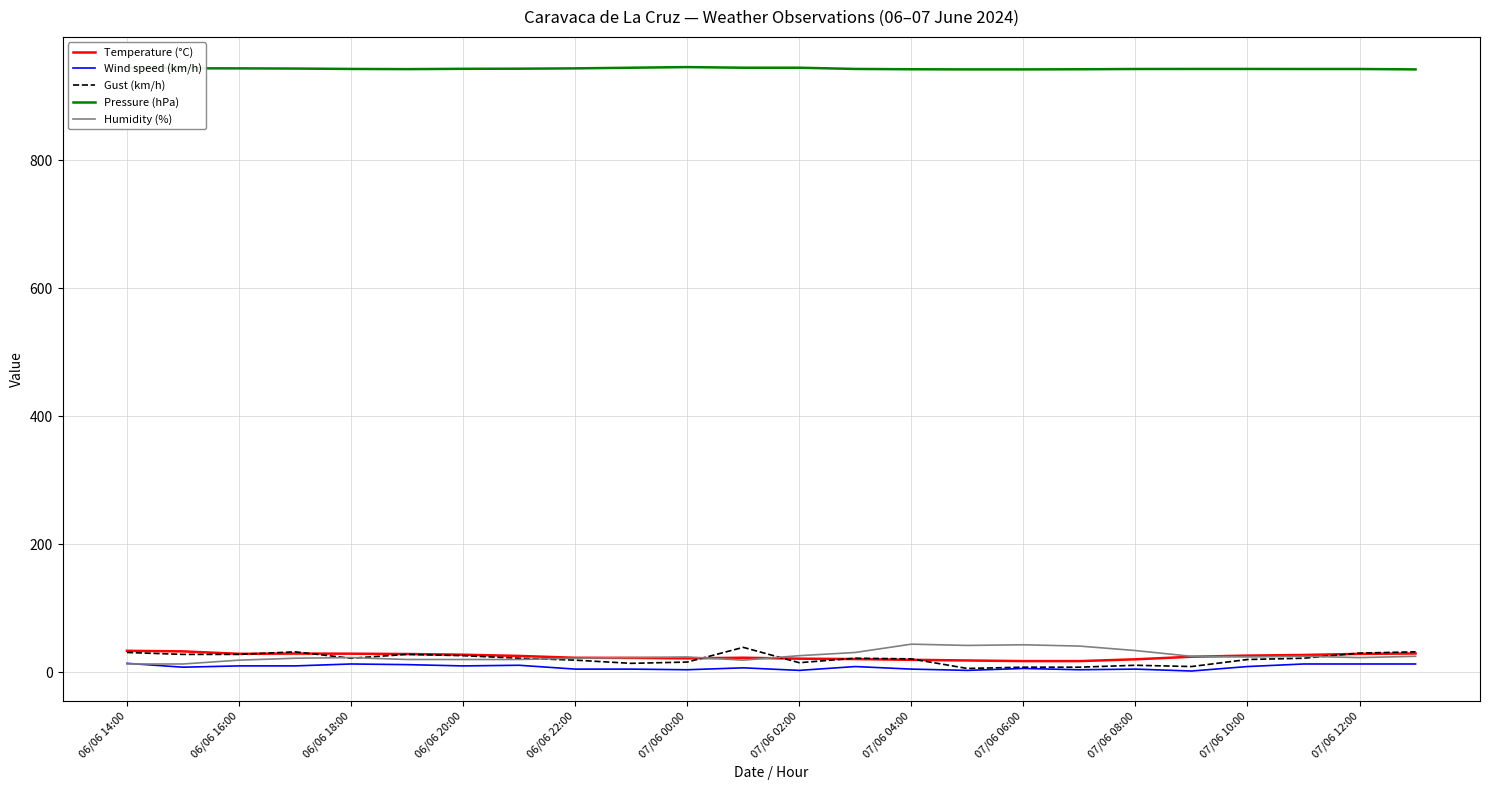

Which series has the largest total across all categories?

Pressure (hPa)